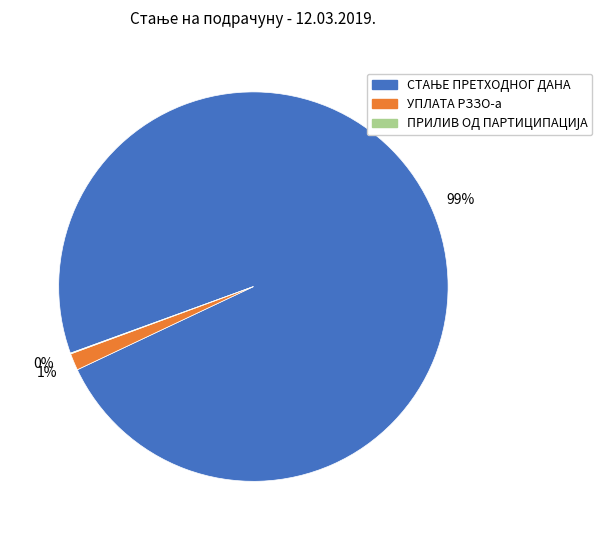

To the nearest percent, what percentage of the pie is УПЛАТА РЗЗО-а?

1%